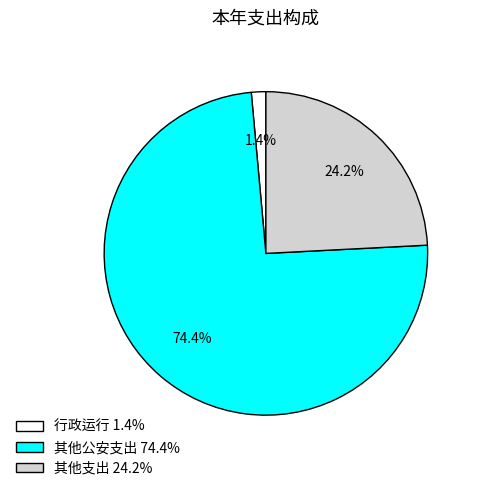

Is there a majority slice in this chart?

Yes